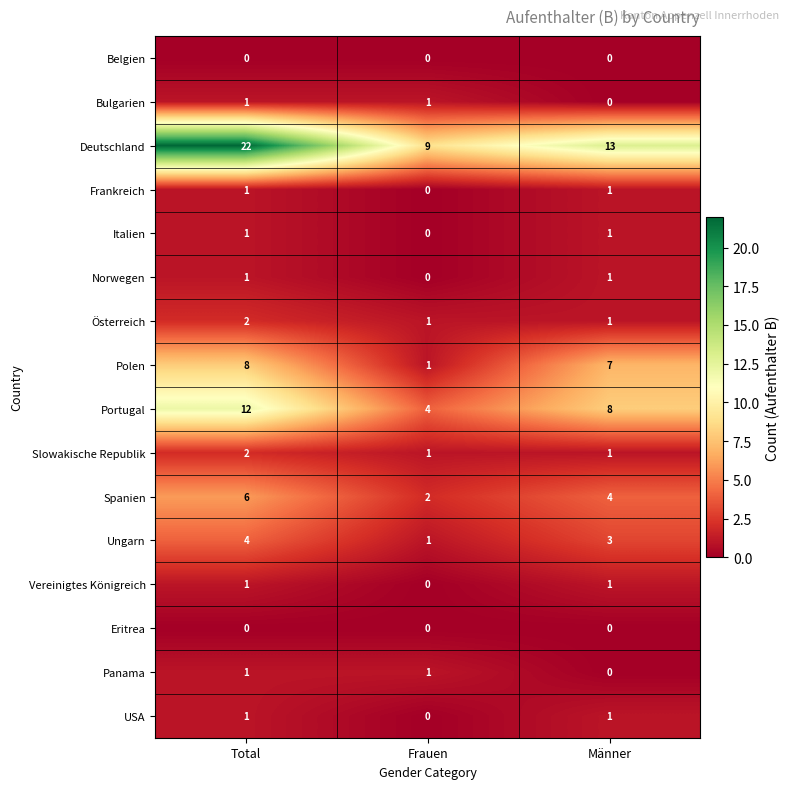

Between Total and Frauen, which series saw the biggest shift?

Deutschland